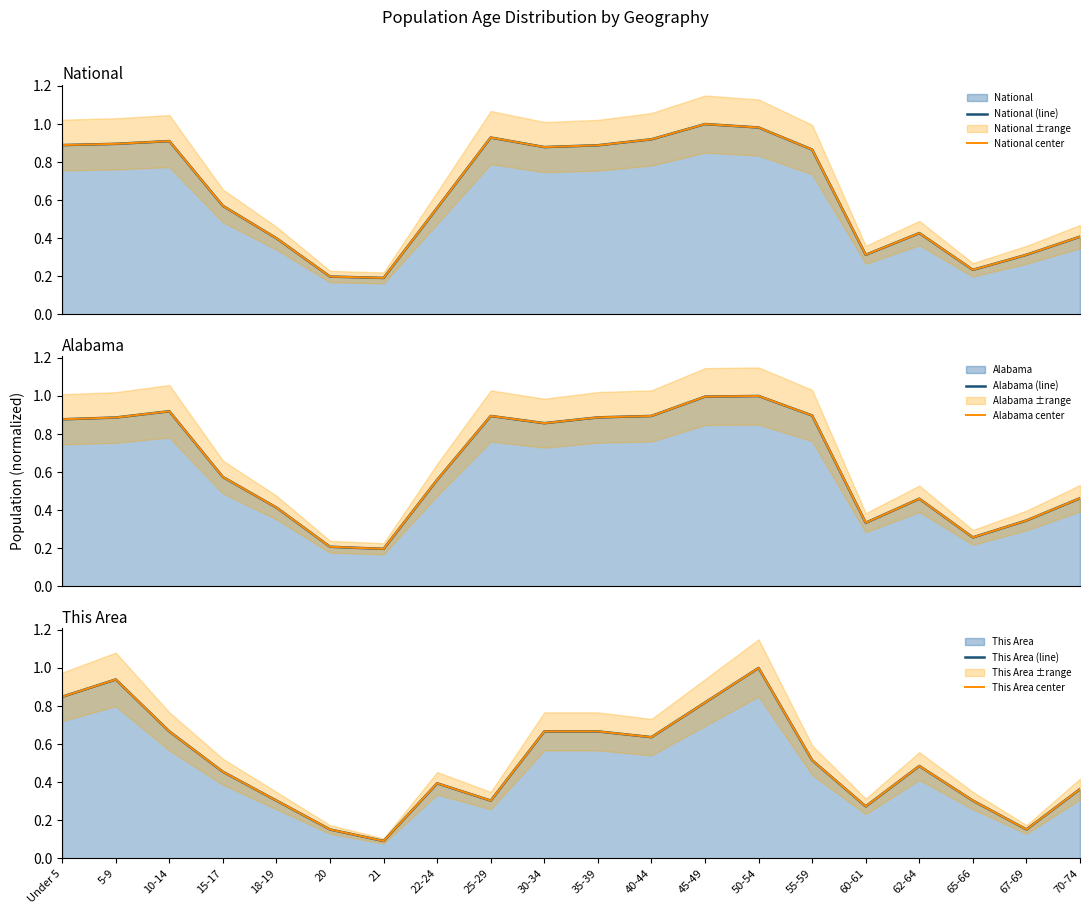

Does the chart display data point markers on the line(s)?

No